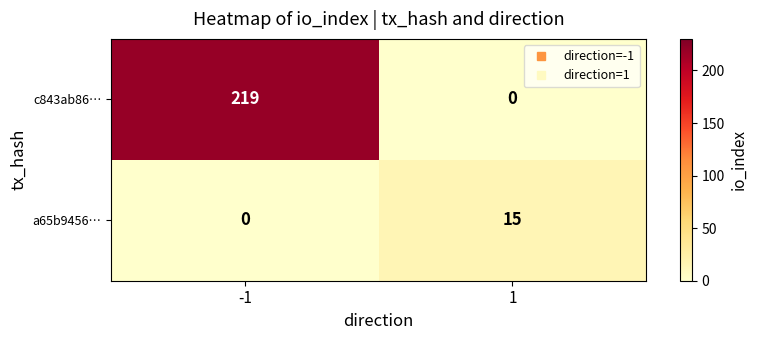

True or false: a65b9456… has a value of 0 at -1.

True